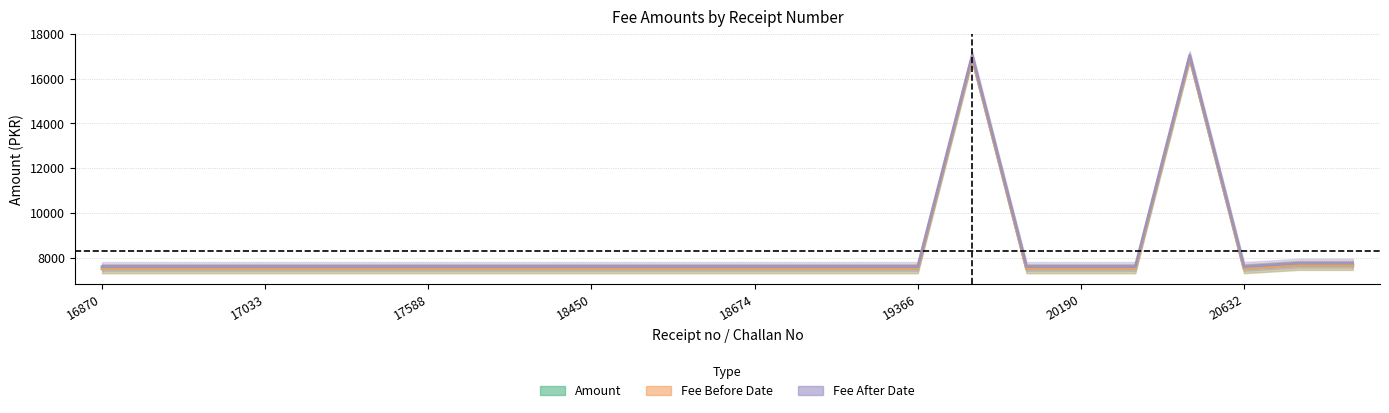

Which series has the largest total across all categories?

Fee After Date